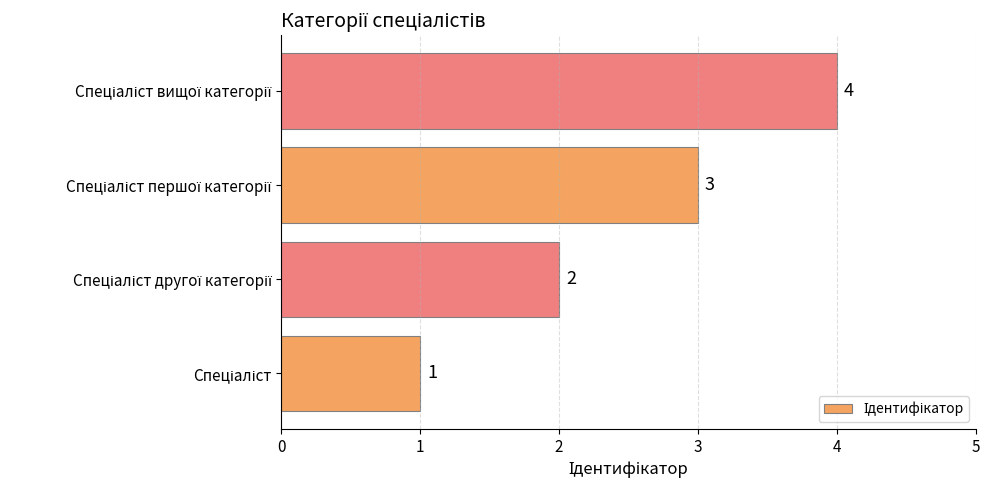

Does the chart contain stacked bars?

No